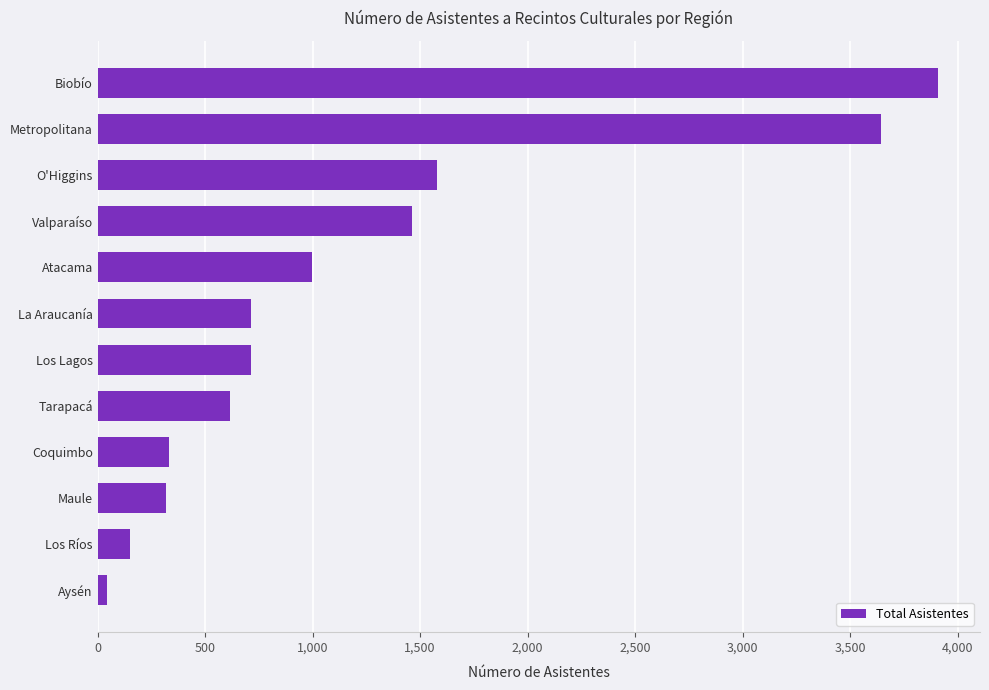

What is the label of the 12th bar from the bottom?

Biobío